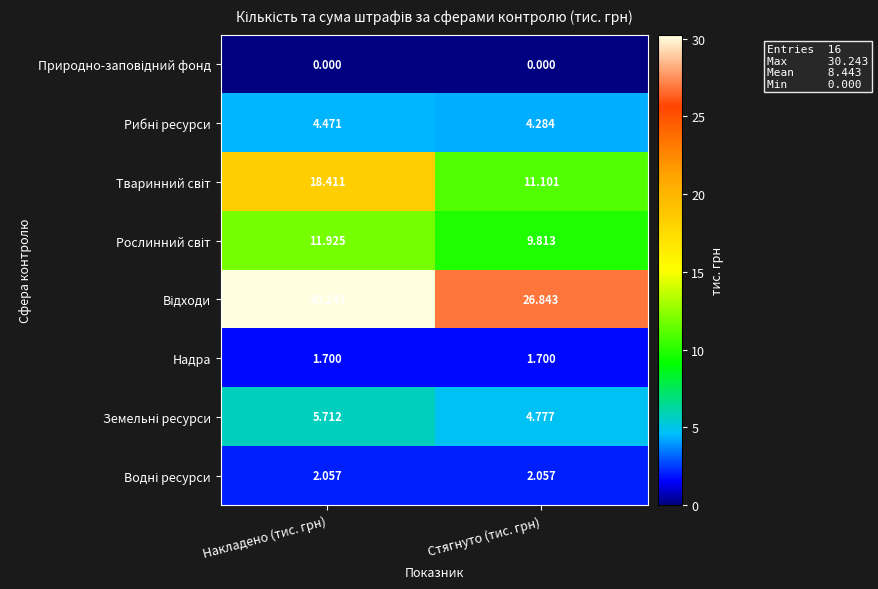

At which category does the chart reach its peak across all series?

Накладено (тис. грн)